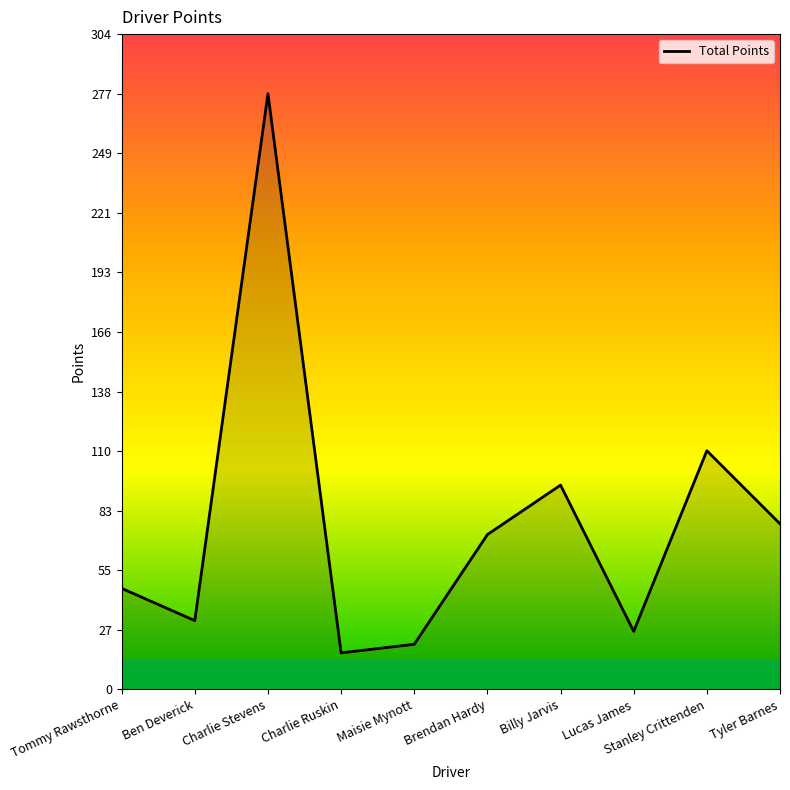

What is the difference between the values at Ben Deverick and Tyler Barnes?

45